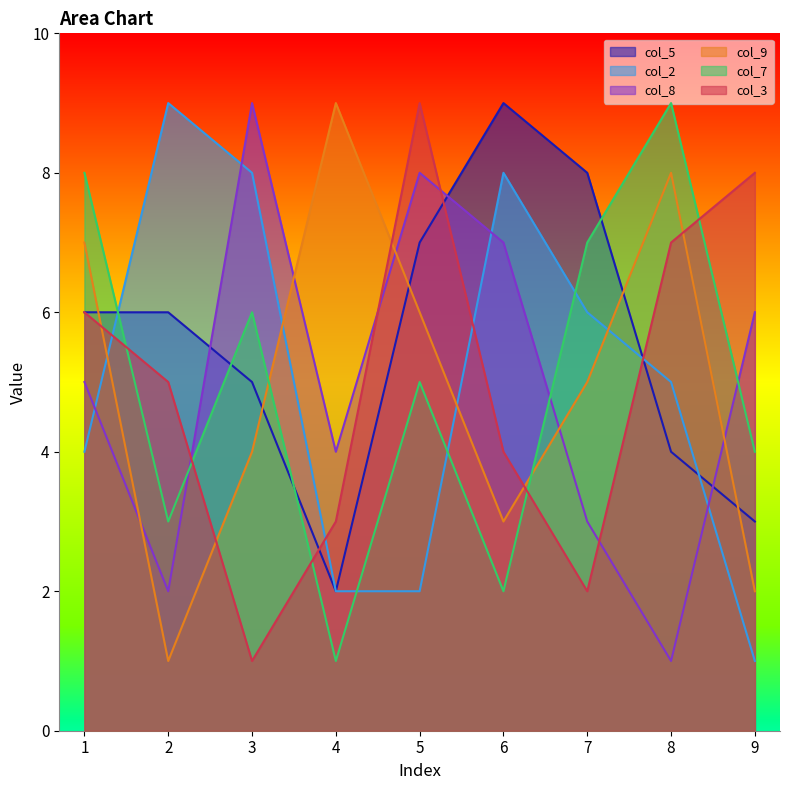

Rank the categories by col_9 value from lowest to highest.

2, 9, 6, 3, 7, 5, 1, 8, 4